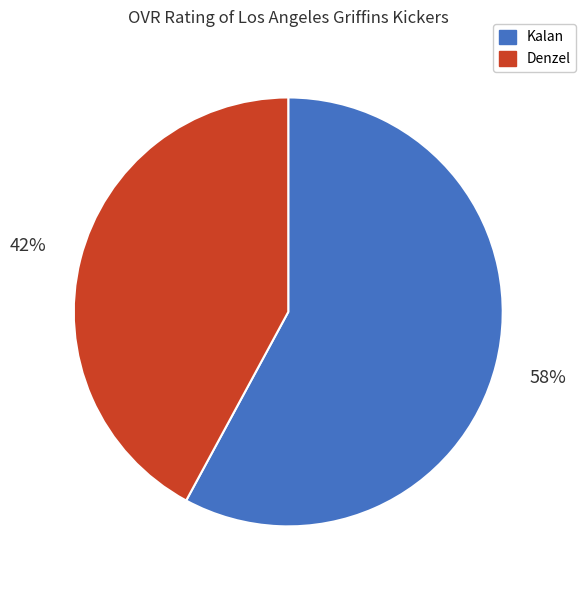

To the nearest percent, what portion does Denzel represent?

42%